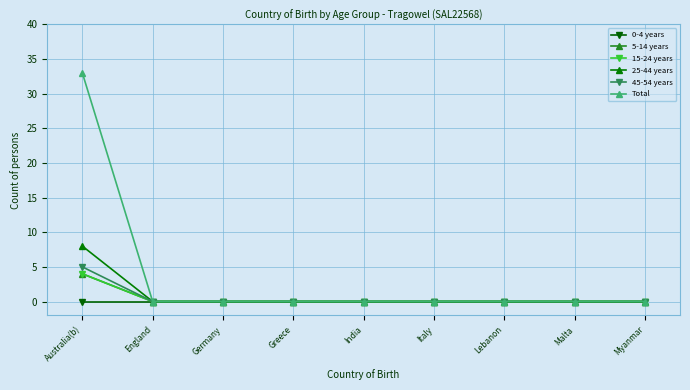

Which series changed the most between Australia(b) and Malta?

Total